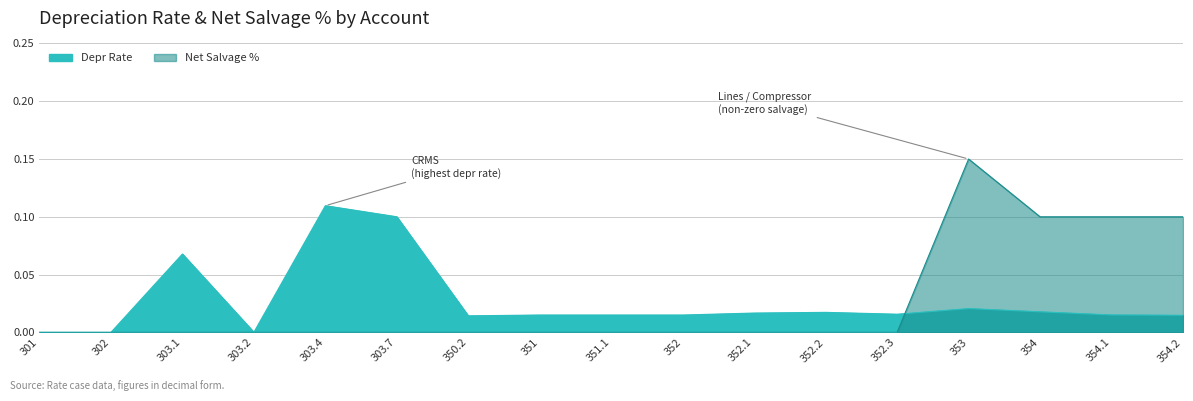

Reading left to right, what are all the values shown in this chart?

Depr Rate: 301=0.0	302=0.0	303.1=0.1	303.2=0.0	303.4=0.1	303.7=0.1	350.2=0.0	351=0.0	351.1=0.0	352=0.0	352.1=0.0	352.2=0.0	352.3=0.0	353=0.0	354=0.0	354.1=0.0	354.2=0.0
Net Salvage %: 301=0.0	302=0.0	303.1=0.0	303.2=0.0	303.4=0.0	303.7=0.0	350.2=0.0	351=0.0	351.1=0.0	352=0.0	352.1=0.0	352.2=0.0	352.3=0.0	353=0.1	354=0.1	354.1=0.1	354.2=0.1